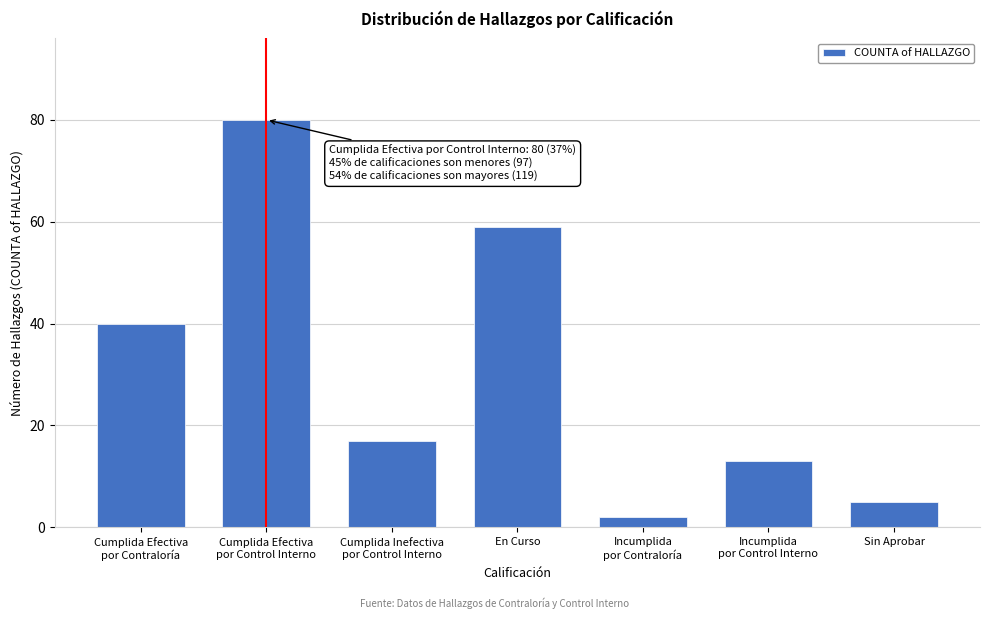

Reading left to right, extract all data points from this chart.

40	80	17	59	2	13	5